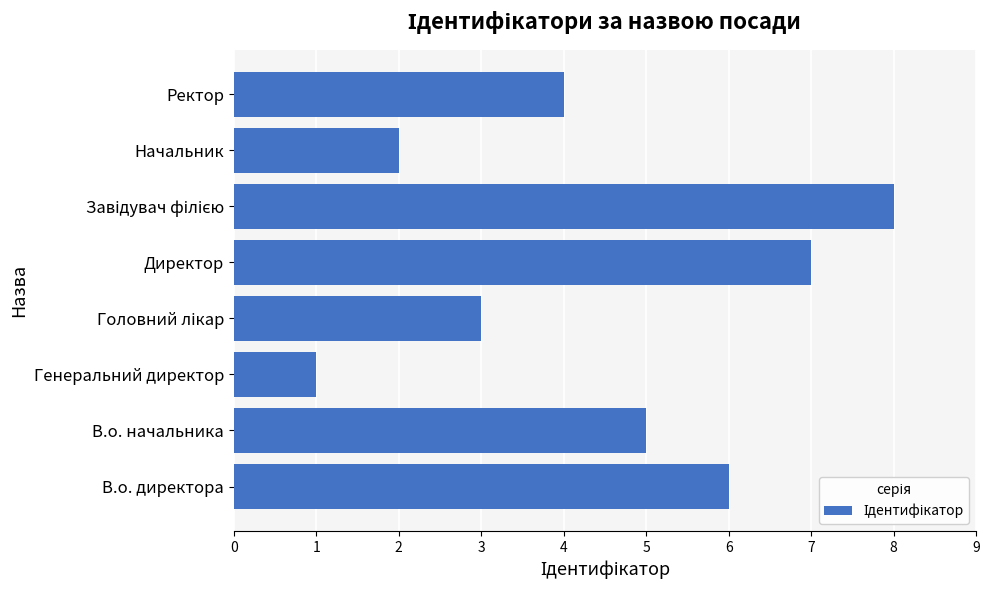

What is the greatest value displayed?

8